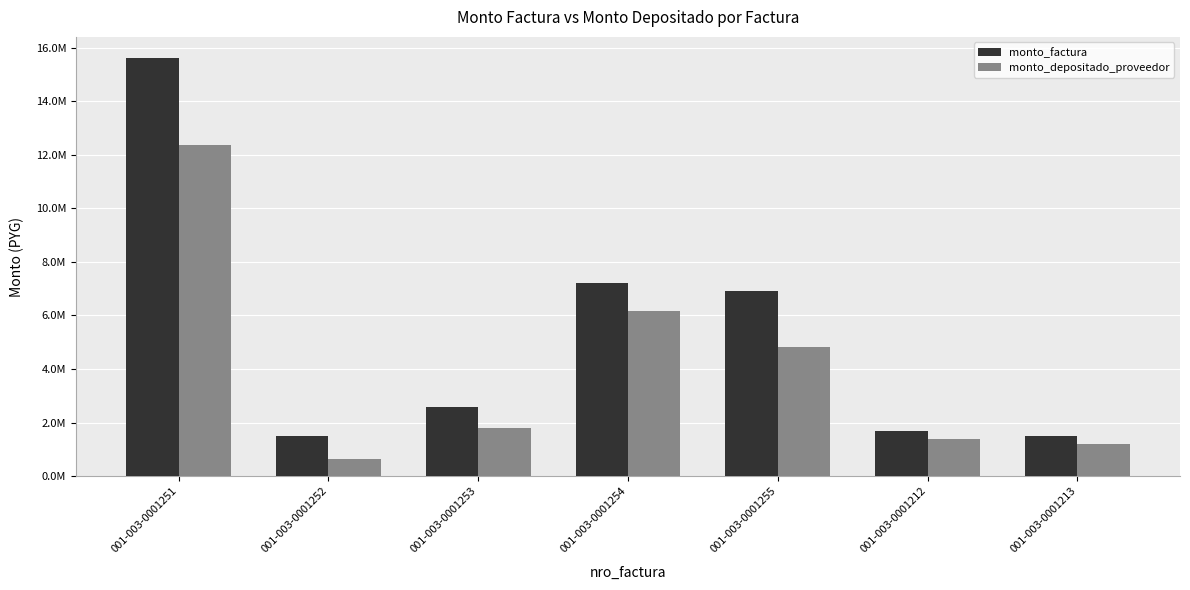

Reading left to right, what are all the values shown in this chart?

monto_factura: 15620000	1500000	2600000	7200000	6900000	1680000	1500000
monto_depositado_proveedor: 12356336	651673	1786553	6161069	4838574	1397650	1181273